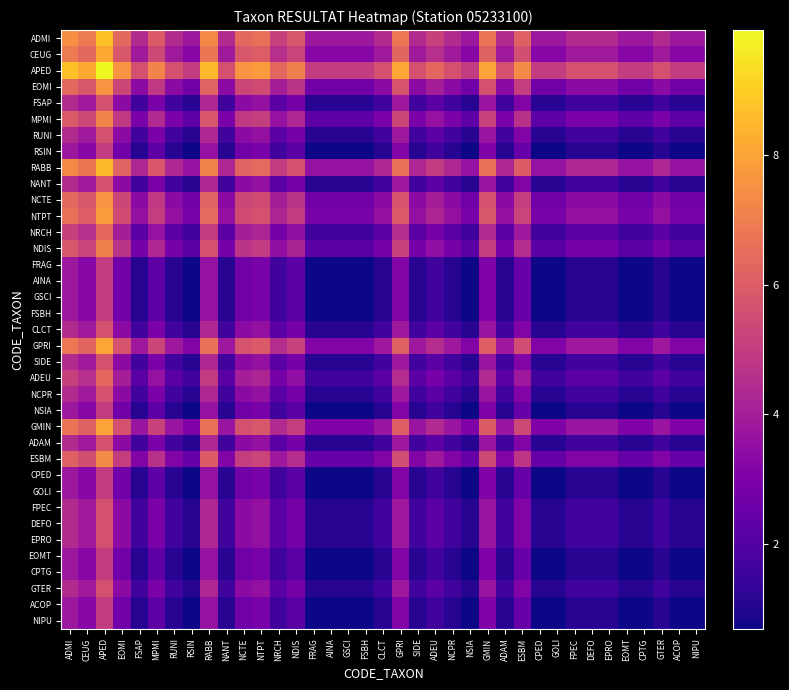

At how many categories does at least one series exceed 3?

37